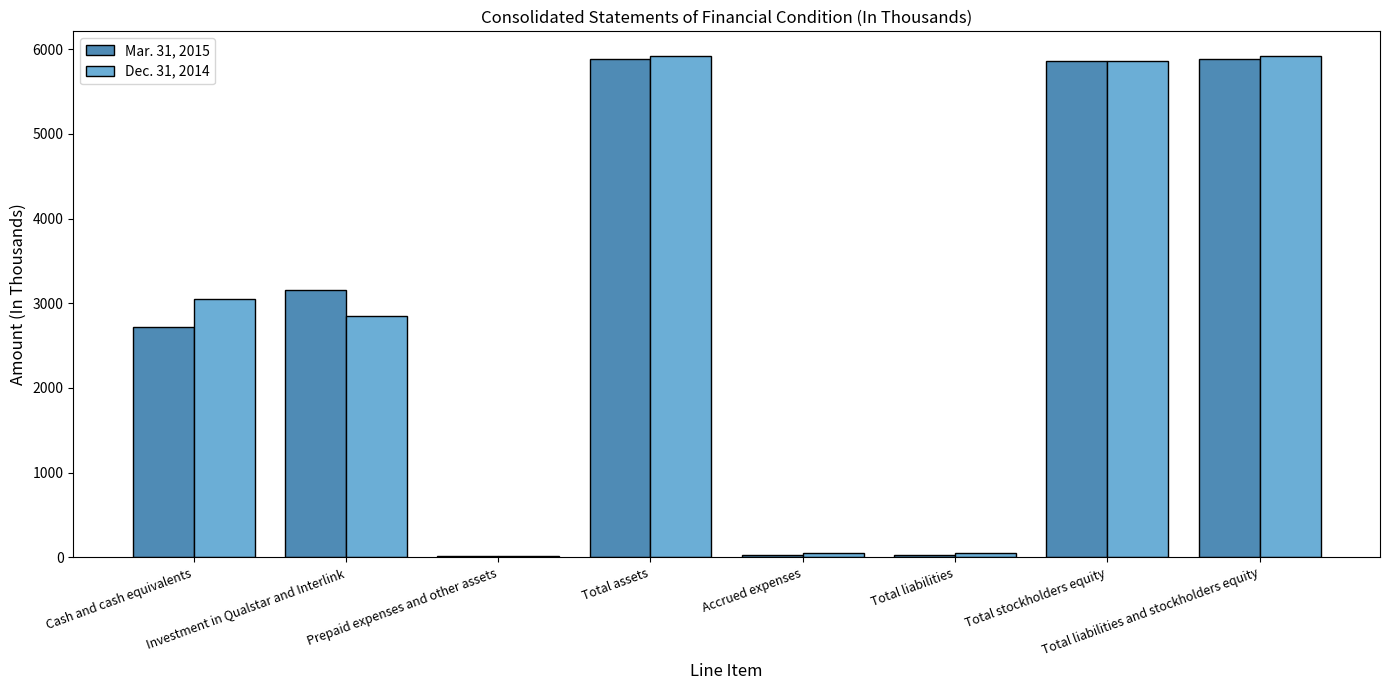

How many categories are shown in the chart?

8